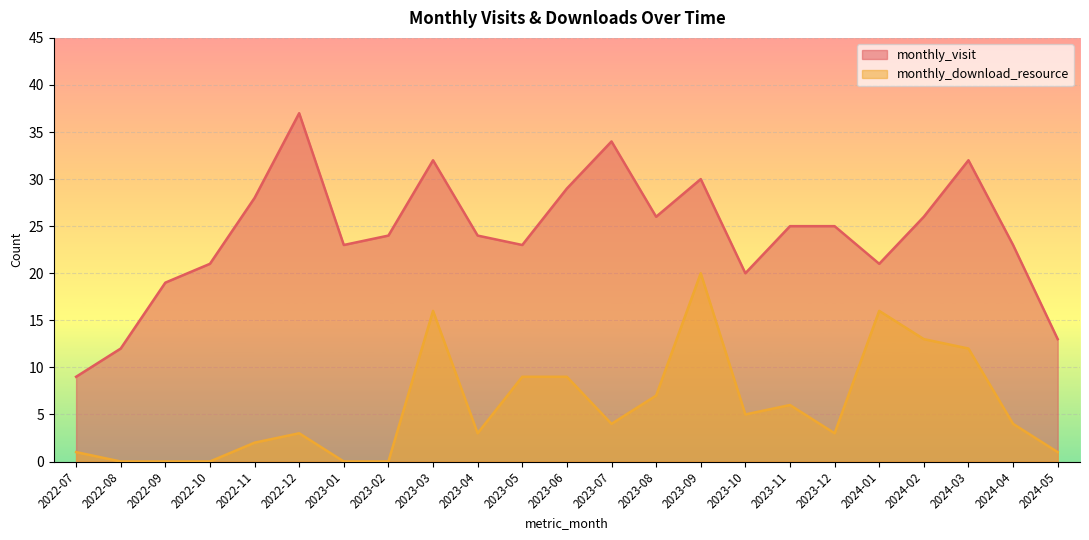

List the labels in order of monthly_visit value, largest first.

2022-12, 2023-07, 2023-03, 2024-03, 2023-09, 2023-06, 2022-11, 2023-08, 2024-02, 2023-11, 2023-12, 2023-02, 2023-04, 2023-01, 2023-05, 2024-04, 2022-10, 2024-01, 2023-10, 2022-09, 2024-05, 2022-08, 2022-07